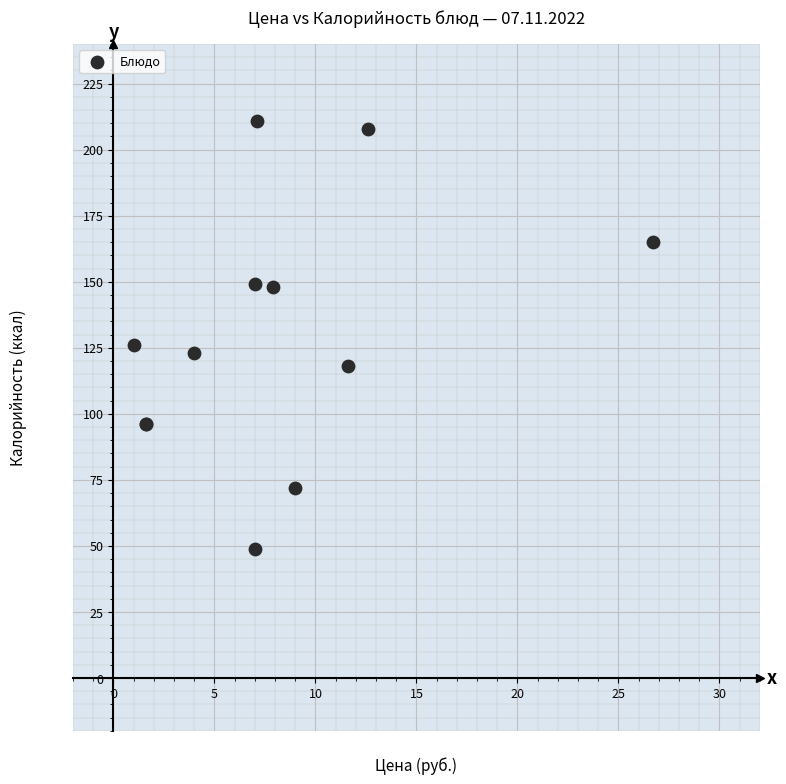

What Y value in the scatter plot is closest to 130?

126